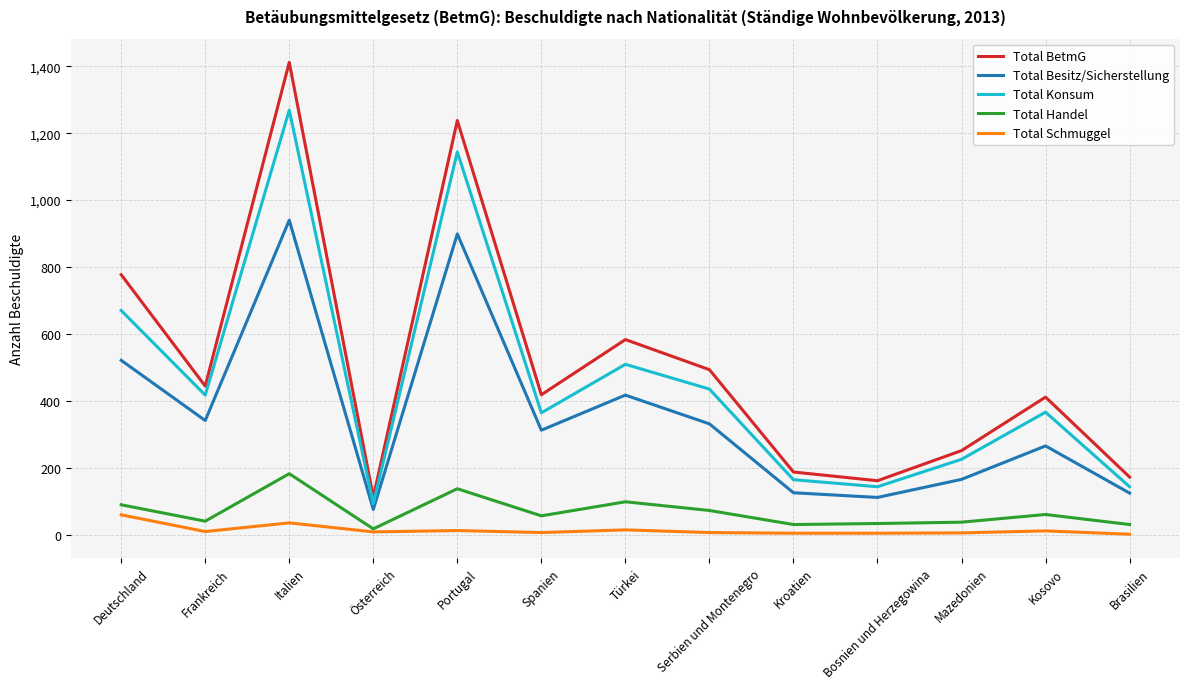

What is the difference between the maximum and second lowest values in the Total Konsum series?

1126